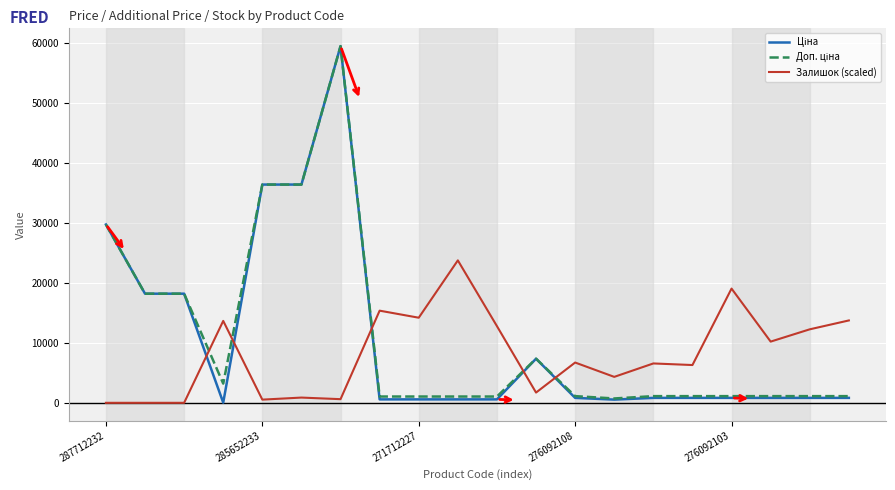

What is the greatest value displayed?

59523.0